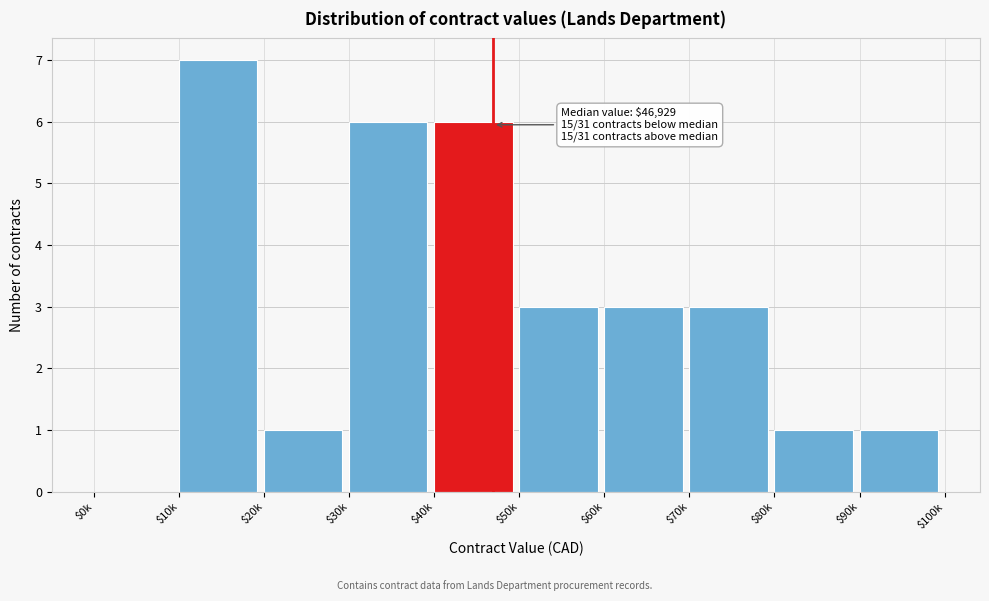

At which category does the chart reach its peak across all series?

$10k